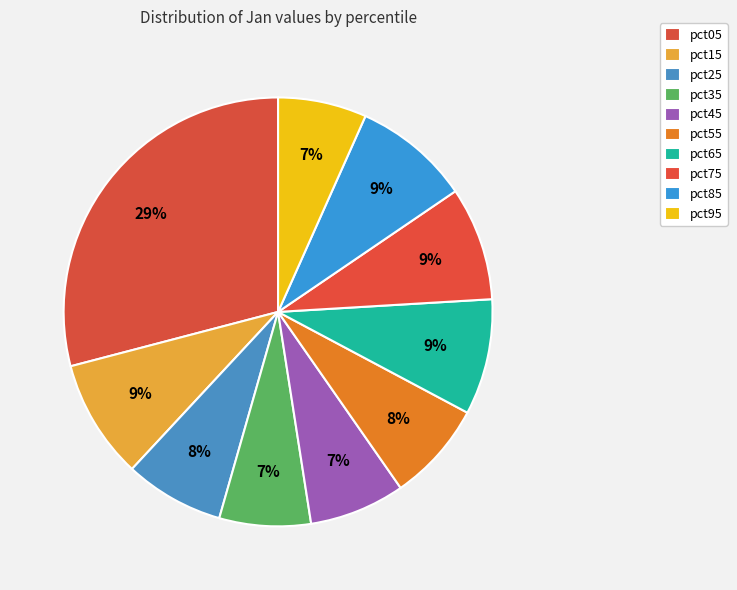

Is there any slice that represents more than half of the pie?

No